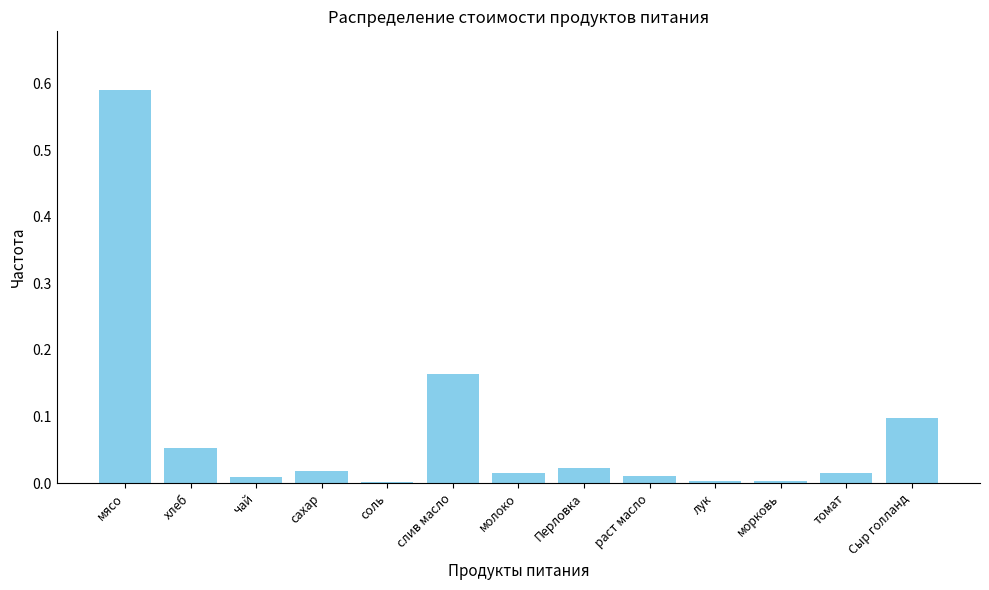

At which category does the chart reach its peak across all series?

мясо